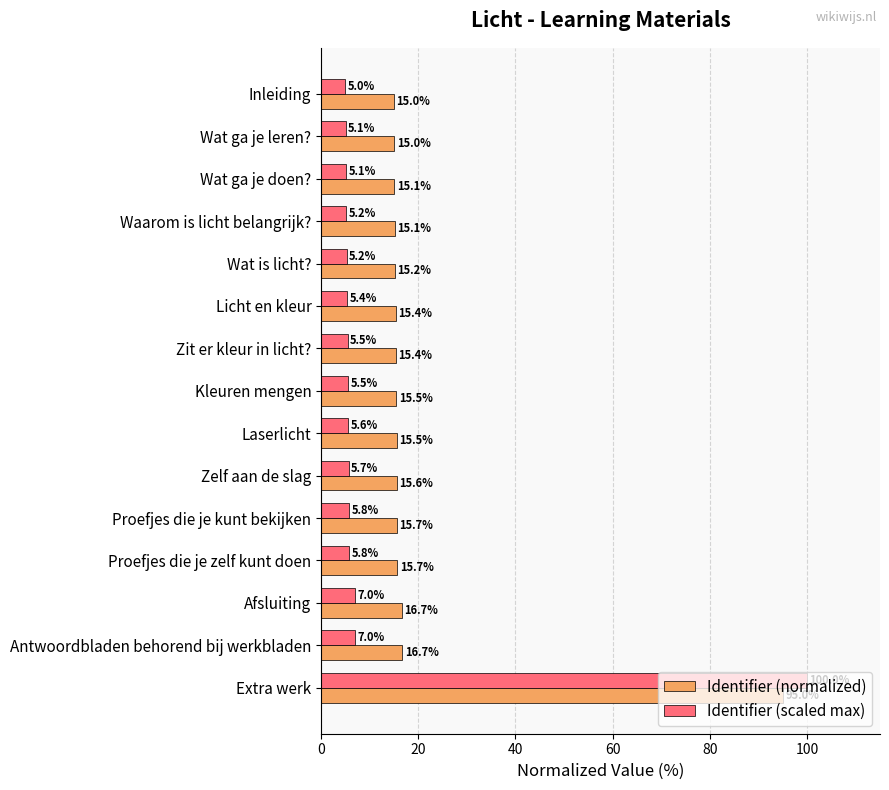

Which series has the largest total across all categories?

Identifier (normalized)